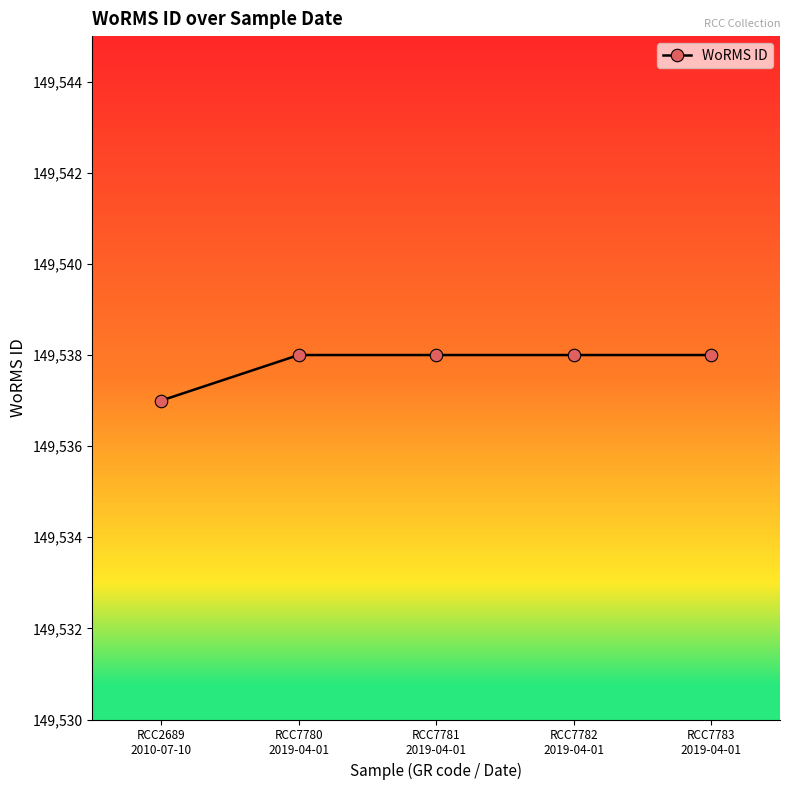

Reading right to left, list all the values displayed in this chart.

RCC7783
2019-04-01=149538	RCC7782
2019-04-01=149538	RCC7781
2019-04-01=149538	RCC7780
2019-04-01=149538	RCC2689
2010-07-10=149537